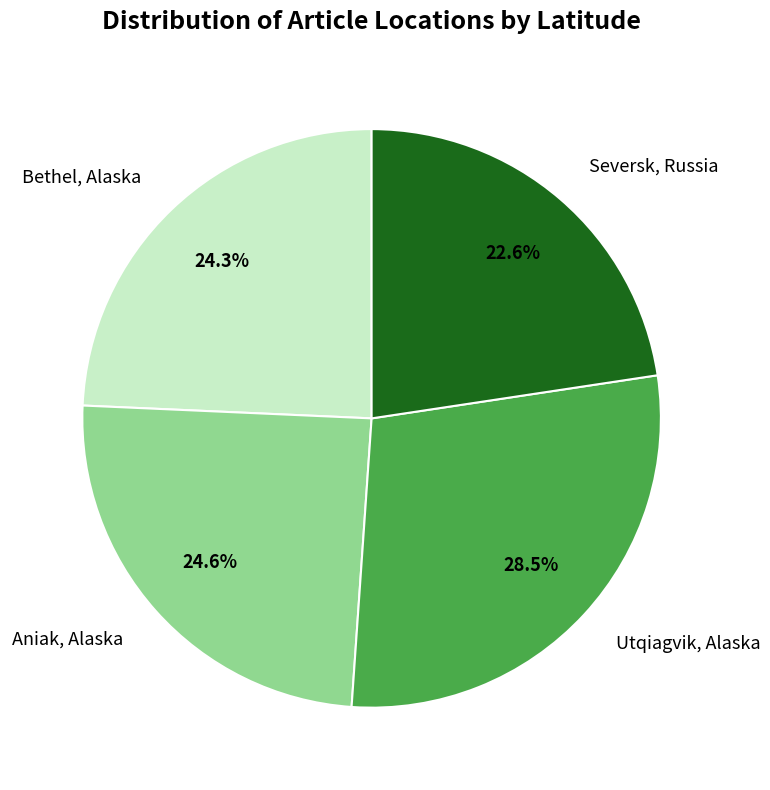

To the nearest percent, what is the difference between the largest and smallest slice percentages?

6%